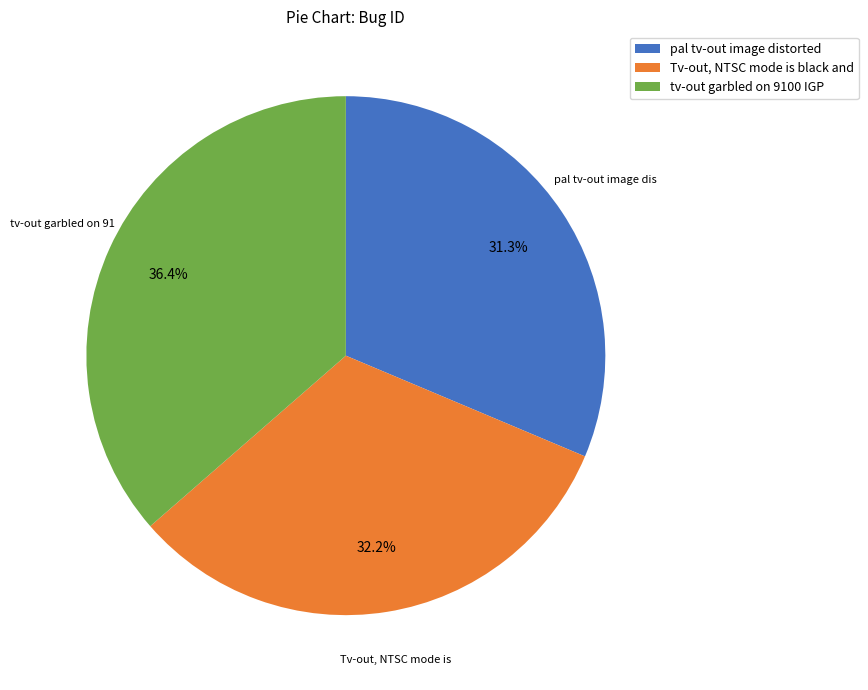

How many slices are in this pie chart?

3